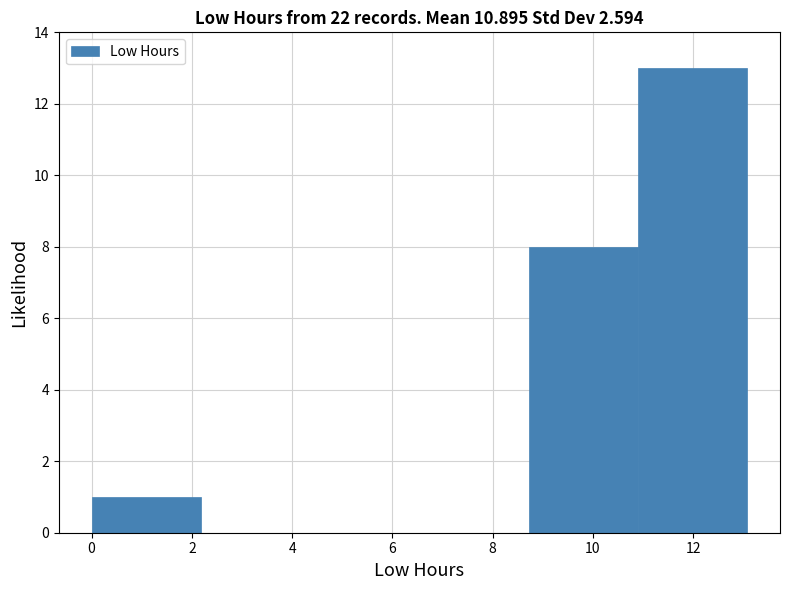

What is the height of the bar covering 10.90 to 13.08 on the x-axis? Neither the bar edges nor the heights are printed on the chart, so give them approximately, as read against the axes.

13